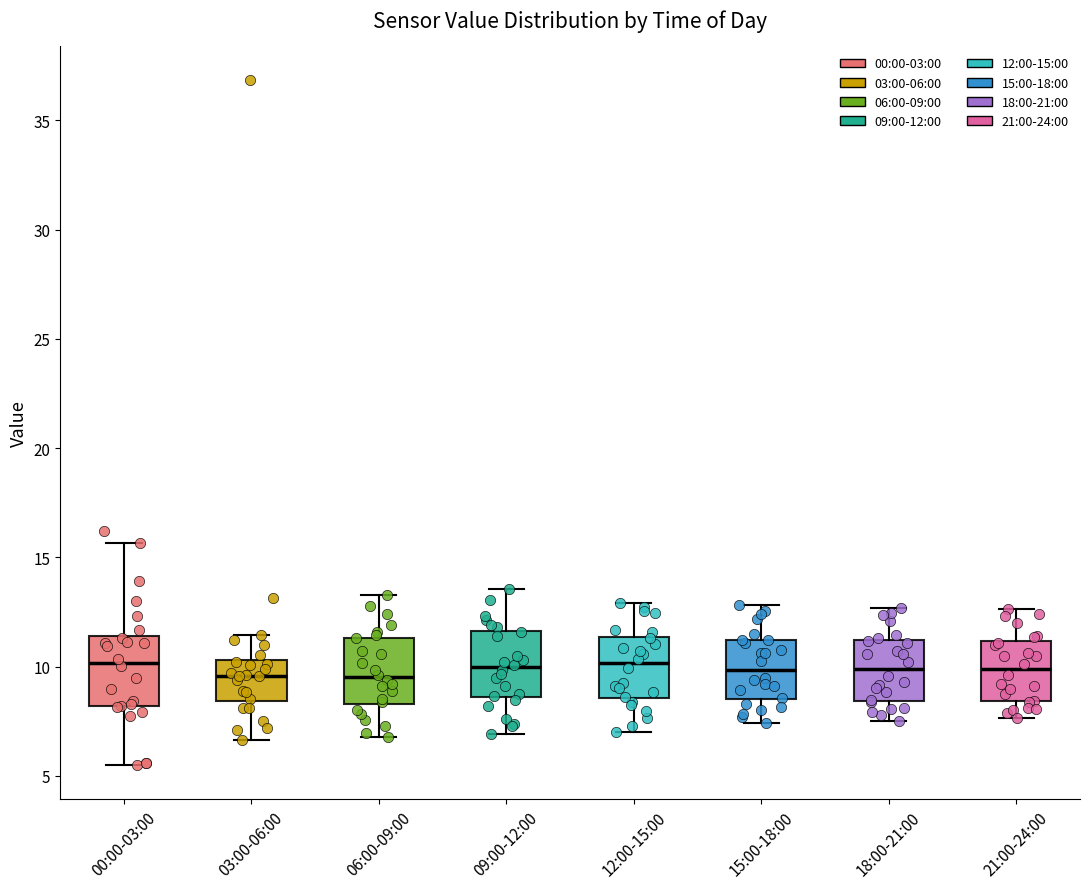

Reading left to right, read every box against the y-axis: the position of its median line, the range the box covers, and the ends of its whiskers. The values are not printed on the chart, so give them approximately, as read against the axis.

00:00-03:00: median 10.0, box 8.0 to 11.5, whiskers 5.5 to 15.5
03:00-06:00: median 9.5, box 8.5 to 10.5, whiskers 6.5 to 11.5
06:00-09:00: median 9.5, box 8.5 to 11.5, whiskers 7.0 to 13.5
09:00-12:00: median 10.0, box 8.5 to 11.5, whiskers 7.0 to 13.5
12:00-15:00: median 10.0, box 8.5 to 11.5, whiskers 7.0 to 13.0
15:00-18:00: median 10.0, box 8.5 to 11.0, whiskers 7.5 to 13.0
18:00-21:00: median 10.0, box 8.5 to 11.0, whiskers 7.5 to 12.5
21:00-24:00: median 10.0, box 8.5 to 11.0, whiskers 7.5 to 12.5